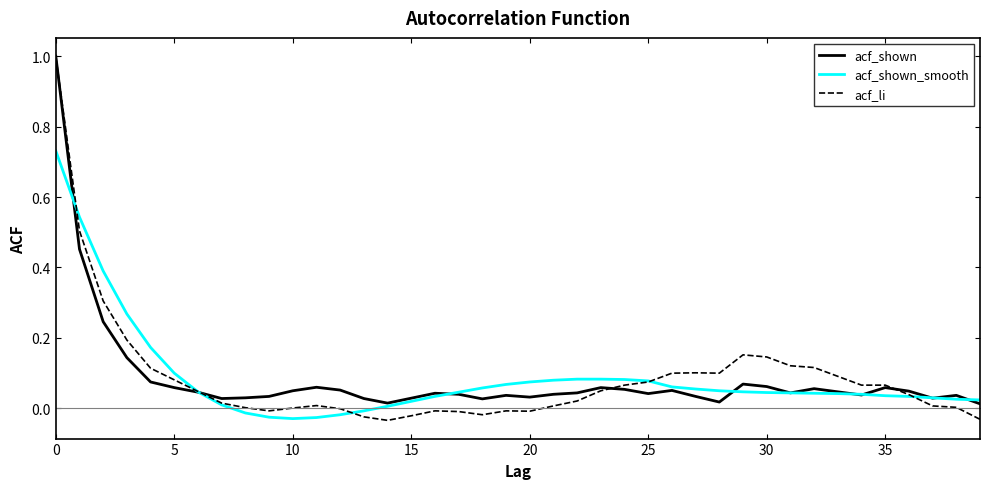

Which series has the largest range (max minus min)?

acf_li